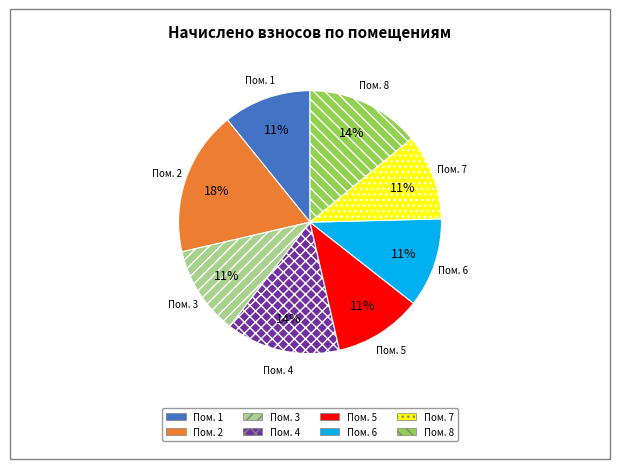

Count the number of slices in the pie.

8